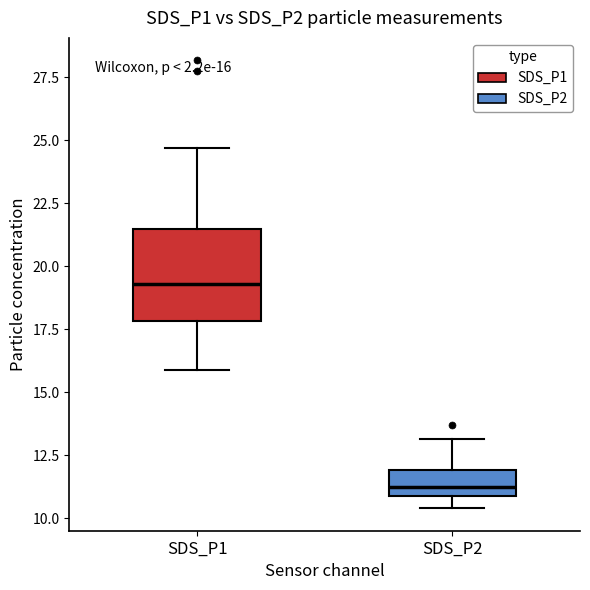

Comparing the boxes themselves (not the whiskers), which one is the tallest?

SDS_P1